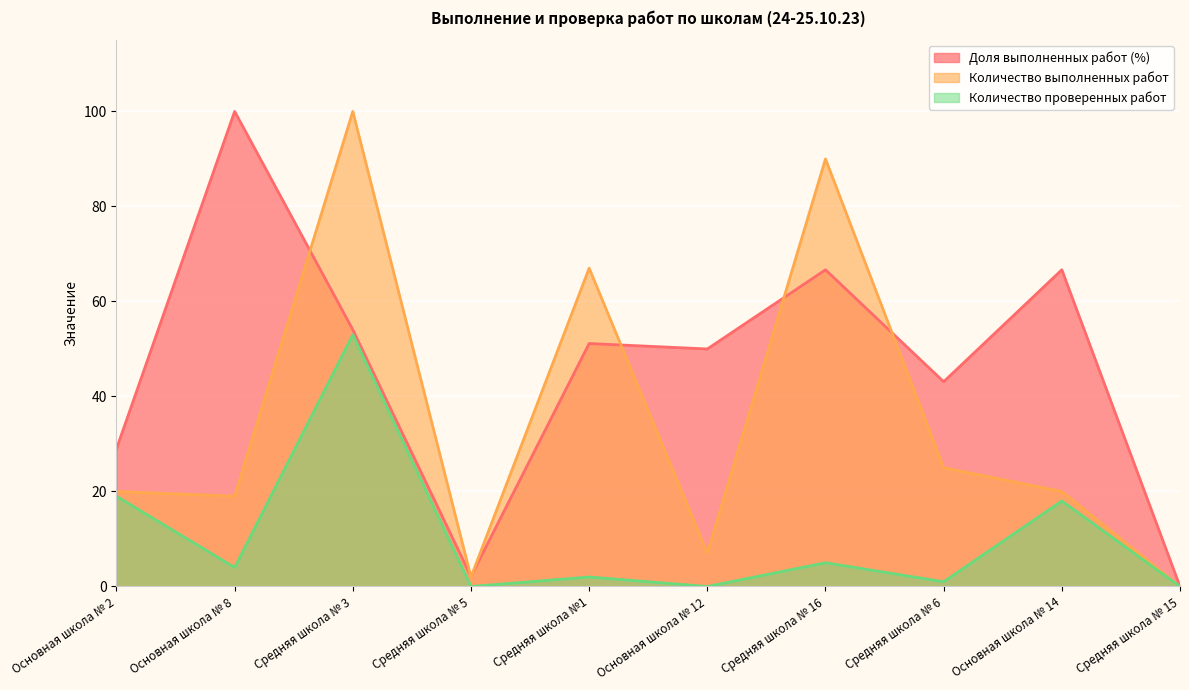

Between Основная школа № 8 and Средняя школа № 16, which series saw the biggest shift?

Количество выполненных работ